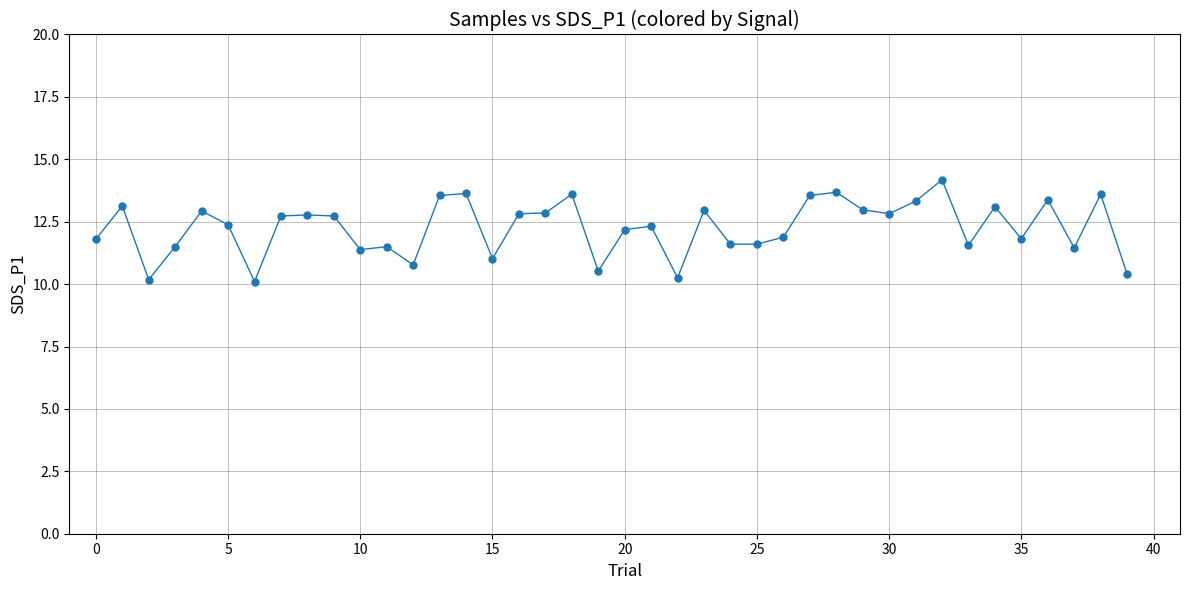

What is the value of the 14th point from the left?

13.6